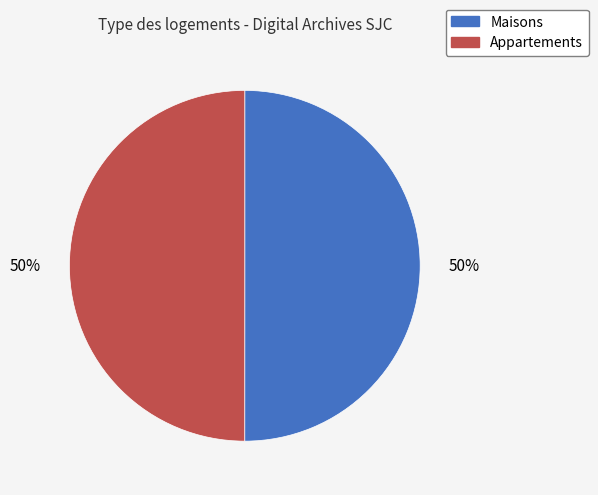

To the nearest percent, what is the average slice percentage?

50%